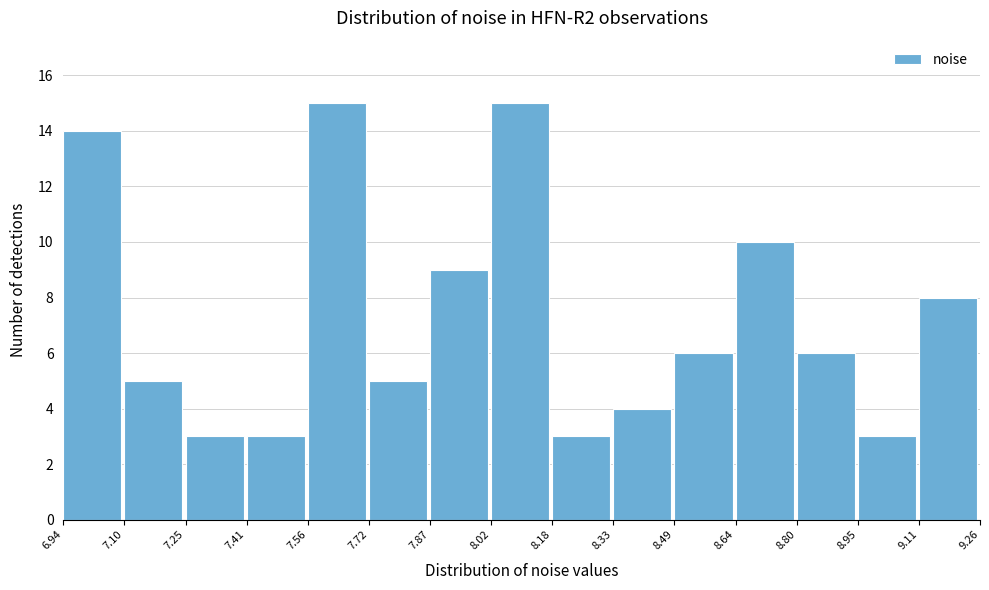

Reading left to right, list every bar in this chart as the range it spans on the x-axis followed by its height. The values are not printed on the chart, so give them approximately, as read against the axis.

6.94 to 7.10: 14
7.10 to 7.25: 5
7.25 to 7.41: 3
7.41 to 7.56: 3
7.56 to 7.72: 15
7.72 to 7.87: 5
7.87 to 8.02: 9
8.02 to 8.18: 15
8.18 to 8.33: 3
8.33 to 8.49: 4
8.49 to 8.64: 6
8.64 to 8.80: 10
8.80 to 8.95: 6
8.95 to 9.11: 3
9.11 to 9.26: 8